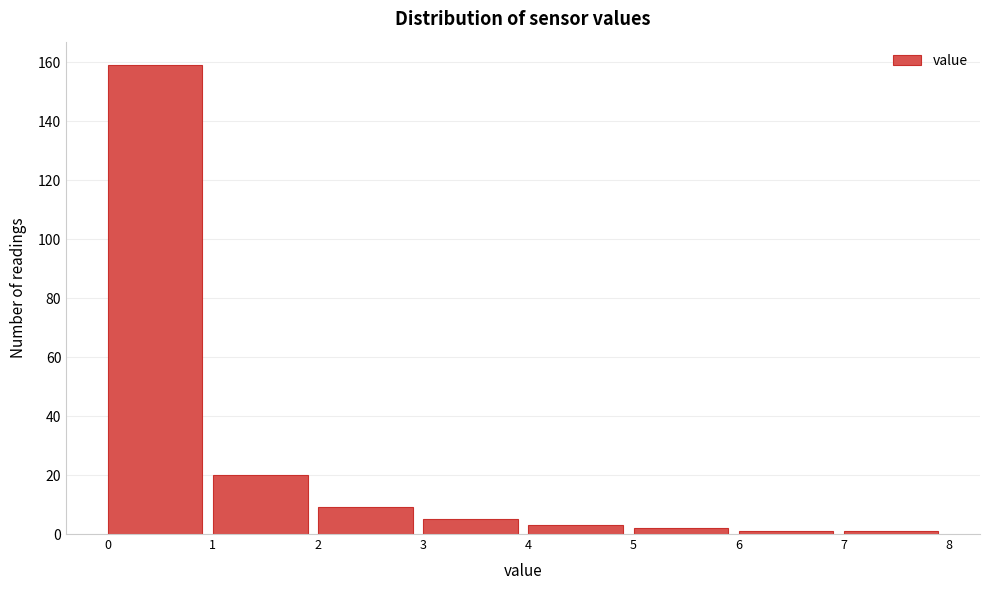

Over which range of the x-axis is the bar tallest?

0 to 1